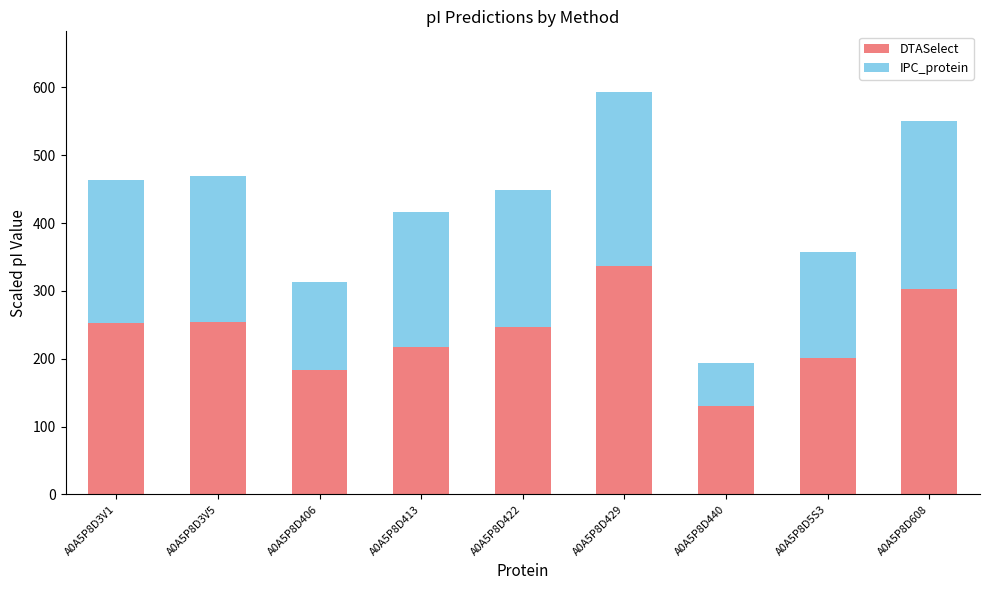

What is the approximate value of DTASelect at A0A5P8D413?

216.8